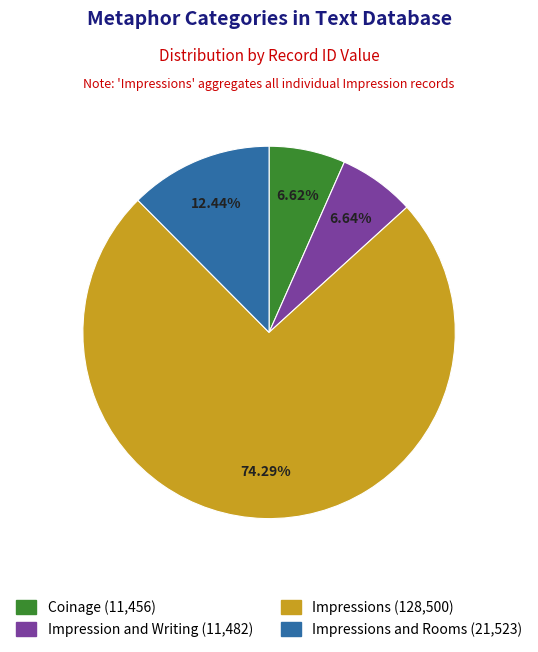

Does any single category account for the majority?

Yes